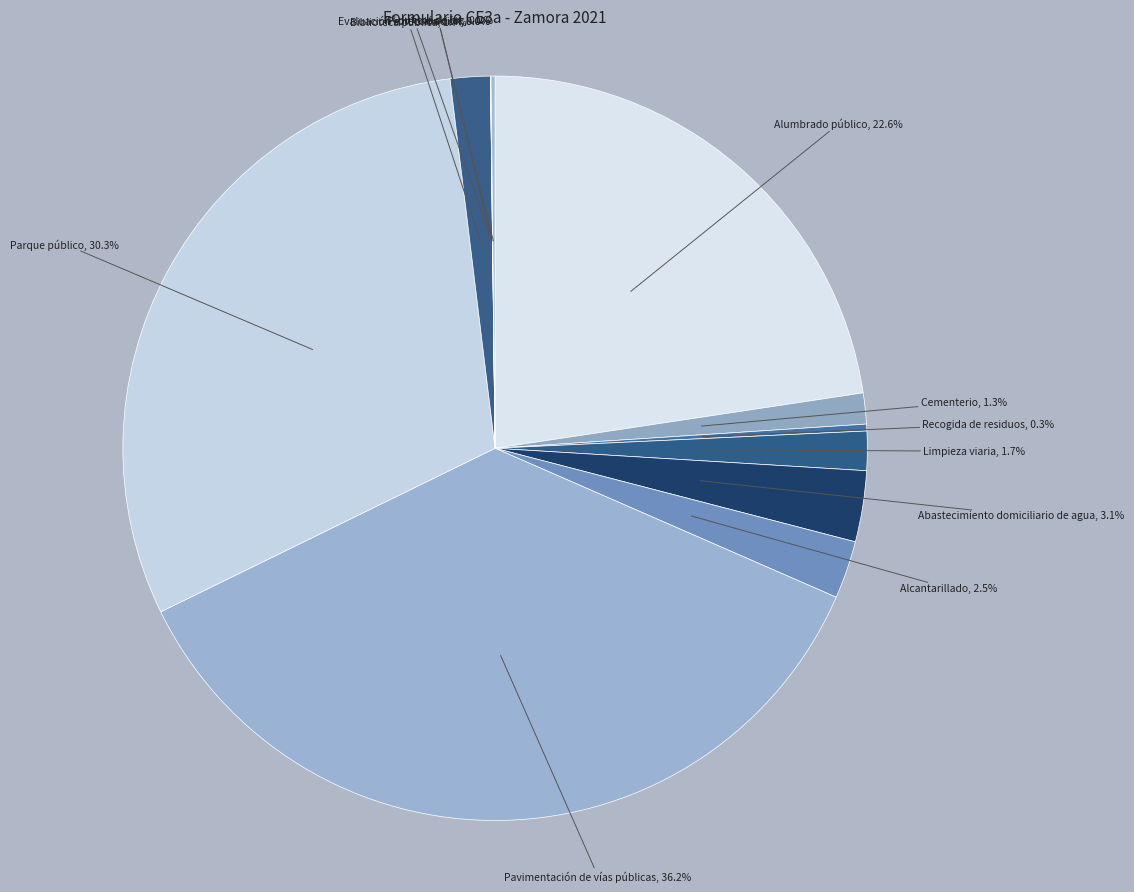

Count the number of slices in the pie.

12